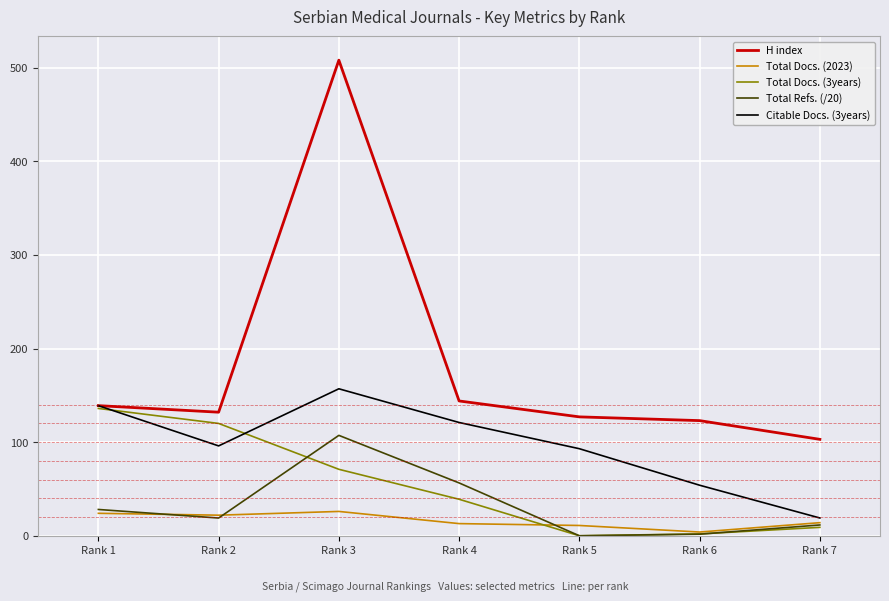

What value does the Total Docs. (3years) series have at Rank 7?

9.0